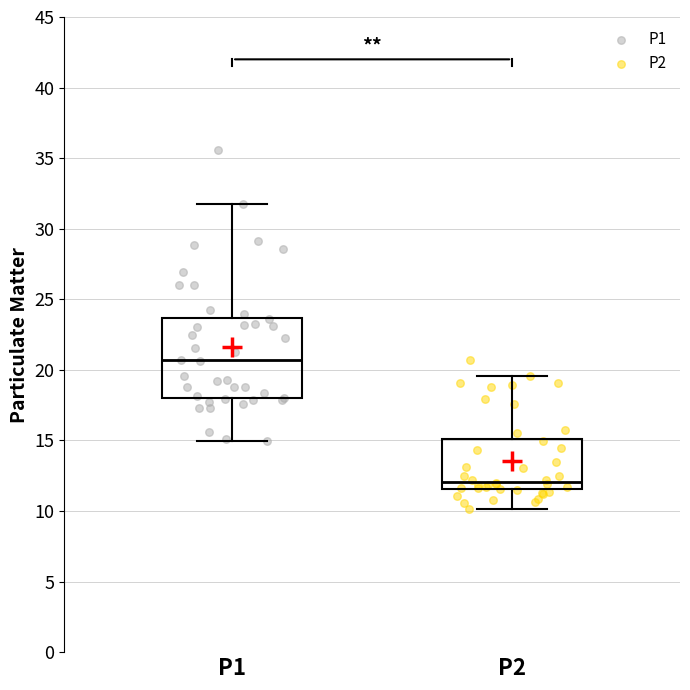

Where is the upper edge of the box for P2 on the y-axis? The values are not printed on the chart, so give them approximately, as read against the axis.

15.0